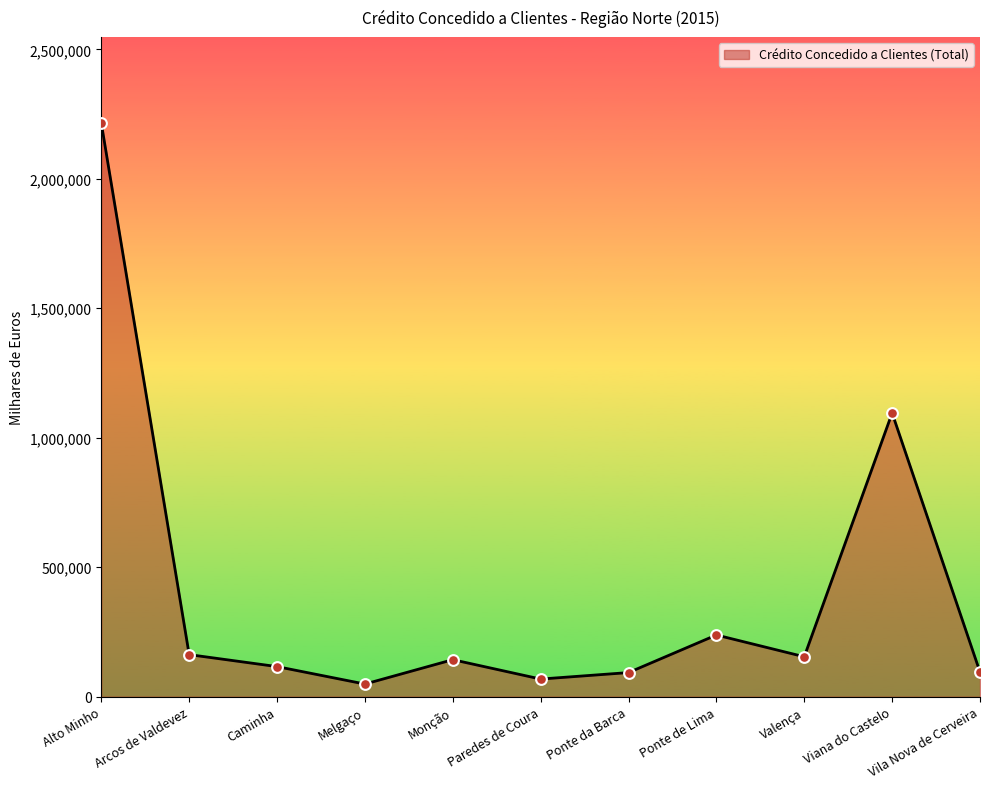

What is the change in value from Ponte de Lima to Valença?

-84013